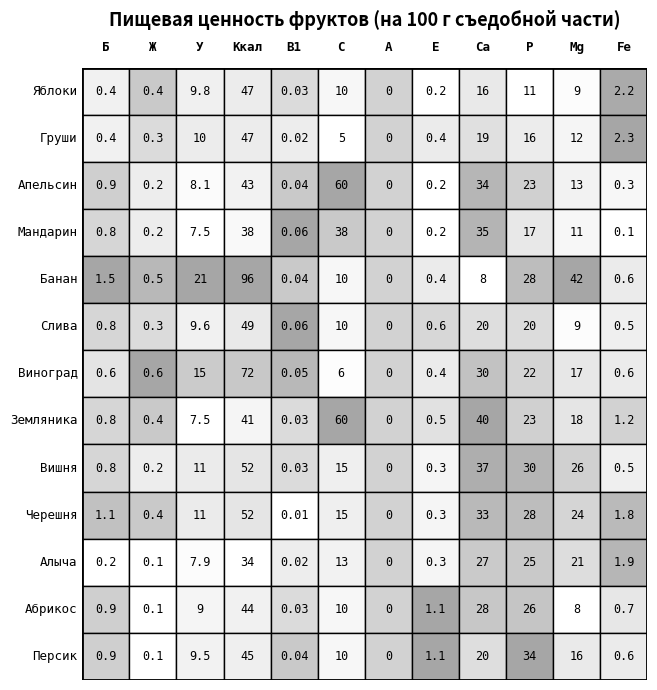

Reading right to left, what are all the values shown in this chart?

Яблоки: 2.2	9.0	11.0	16.0	0.2	0.0	10.0	0.0	47.0	9.8	0.4	0.4
Груши: 2.3	12.0	16.0	19.0	0.4	0.0	5.0	0.0	47.0	10.3	0.3	0.4
Апельсин: 0.3	13.0	23.0	34.0	0.2	0.0	60.0	0.0	43.0	8.1	0.2	0.9
Мандарин: 0.1	11.0	17.0	35.0	0.2	0.0	38.0	0.1	38.0	7.5	0.2	0.8
Банан: 0.6	42.0	28.0	8.0	0.4	0.0	10.0	0.0	96.0	21.0	0.5	1.5
Слива: 0.5	9.0	20.0	20.0	0.6	0.0	10.0	0.1	49.0	9.6	0.3	0.8
Виноград: 0.6	17.0	22.0	30.0	0.4	0.0	6.0	0.1	72.0	15.4	0.6	0.6
Земляника: 1.2	18.0	23.0	40.0	0.5	0.0	60.0	0.0	41.0	7.5	0.4	0.8
Вишня: 0.5	26.0	30.0	37.0	0.3	0.0	15.0	0.0	52.0	10.6	0.2	0.8
Черешня: 1.8	24.0	28.0	33.0	0.3	0.0	15.0	0.0	52.0	10.6	0.4	1.1
Алыча: 1.9	21.0	25.0	27.0	0.3	0.0	13.0	0.0	34.0	7.9	0.1	0.2
Абрикос: 0.7	8.0	26.0	28.0	1.1	0.0	10.0	0.0	44.0	9.0	0.1	0.9
Персик: 0.6	16.0	34.0	20.0	1.1	0.0	10.0	0.0	45.0	9.5	0.1	0.9